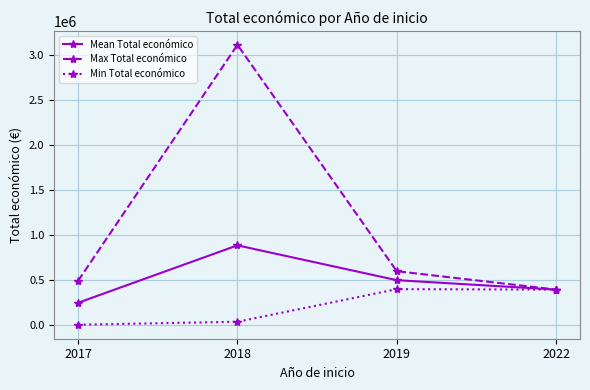

At which label is Max Total económico closest to 1755019?

2019